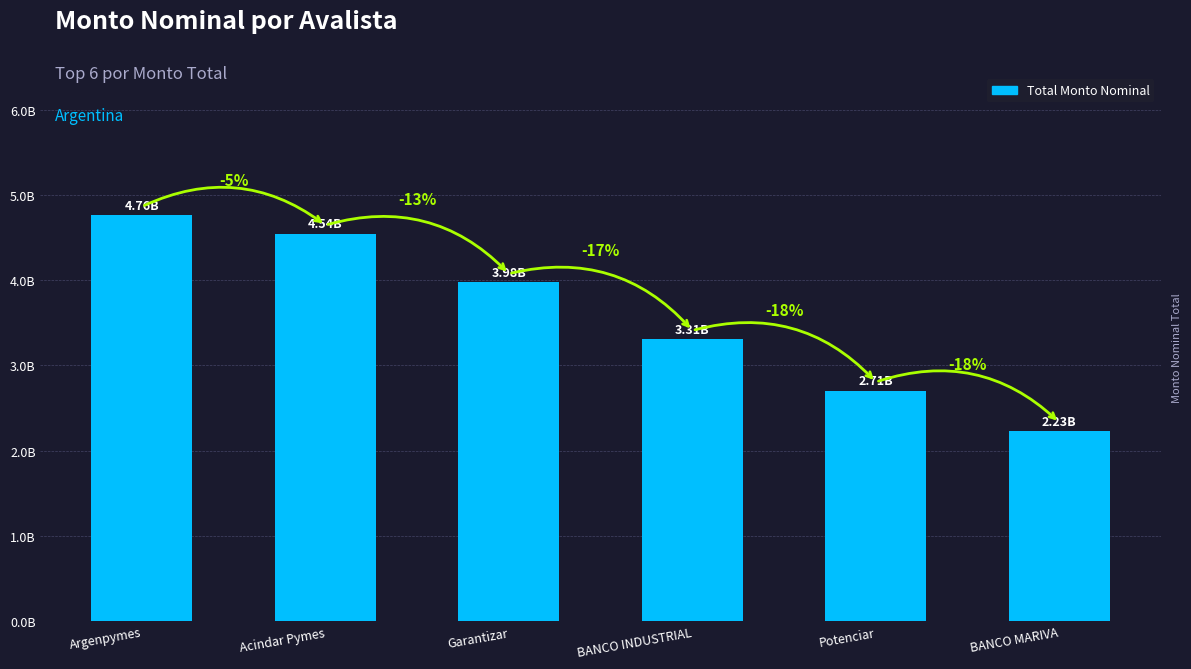

Reading right to left, extract all data points from this chart.

2230279309.1	2705447389.4	3309128521.4	3975494773.6	4544856146.2	4762541953.7